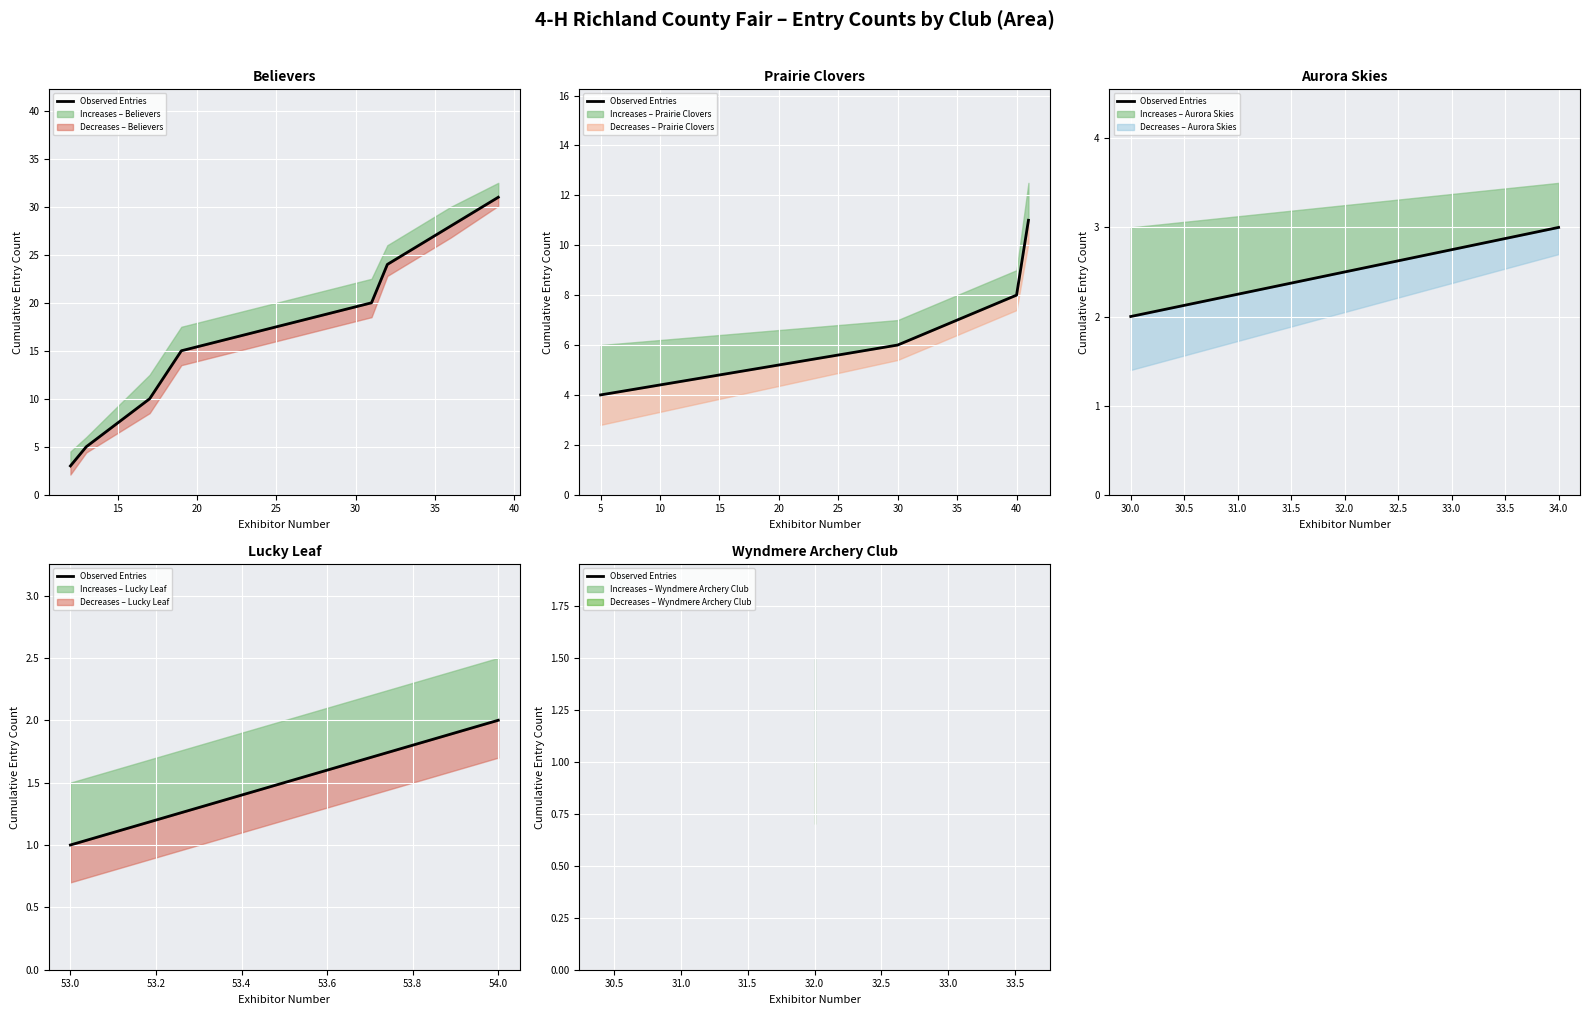

What is the value of the 2nd point from the left?

2